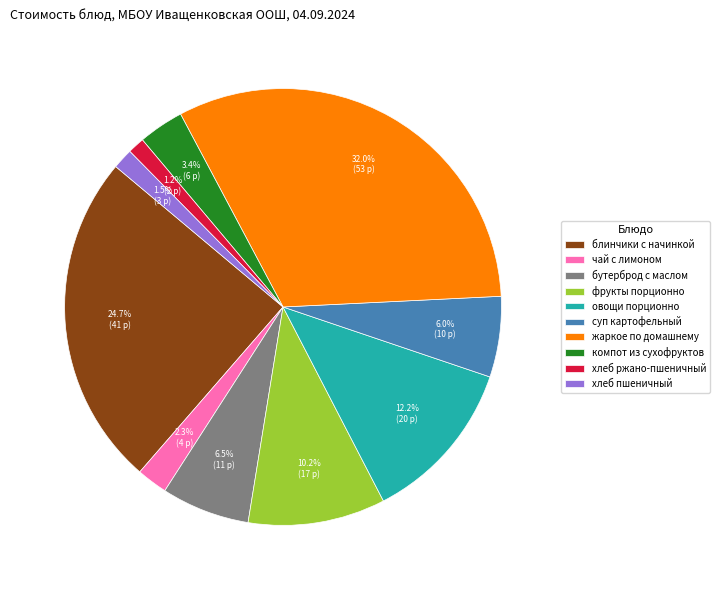

True or false: хлеб ржано-пшеничный accounts for 1% of the total.

True